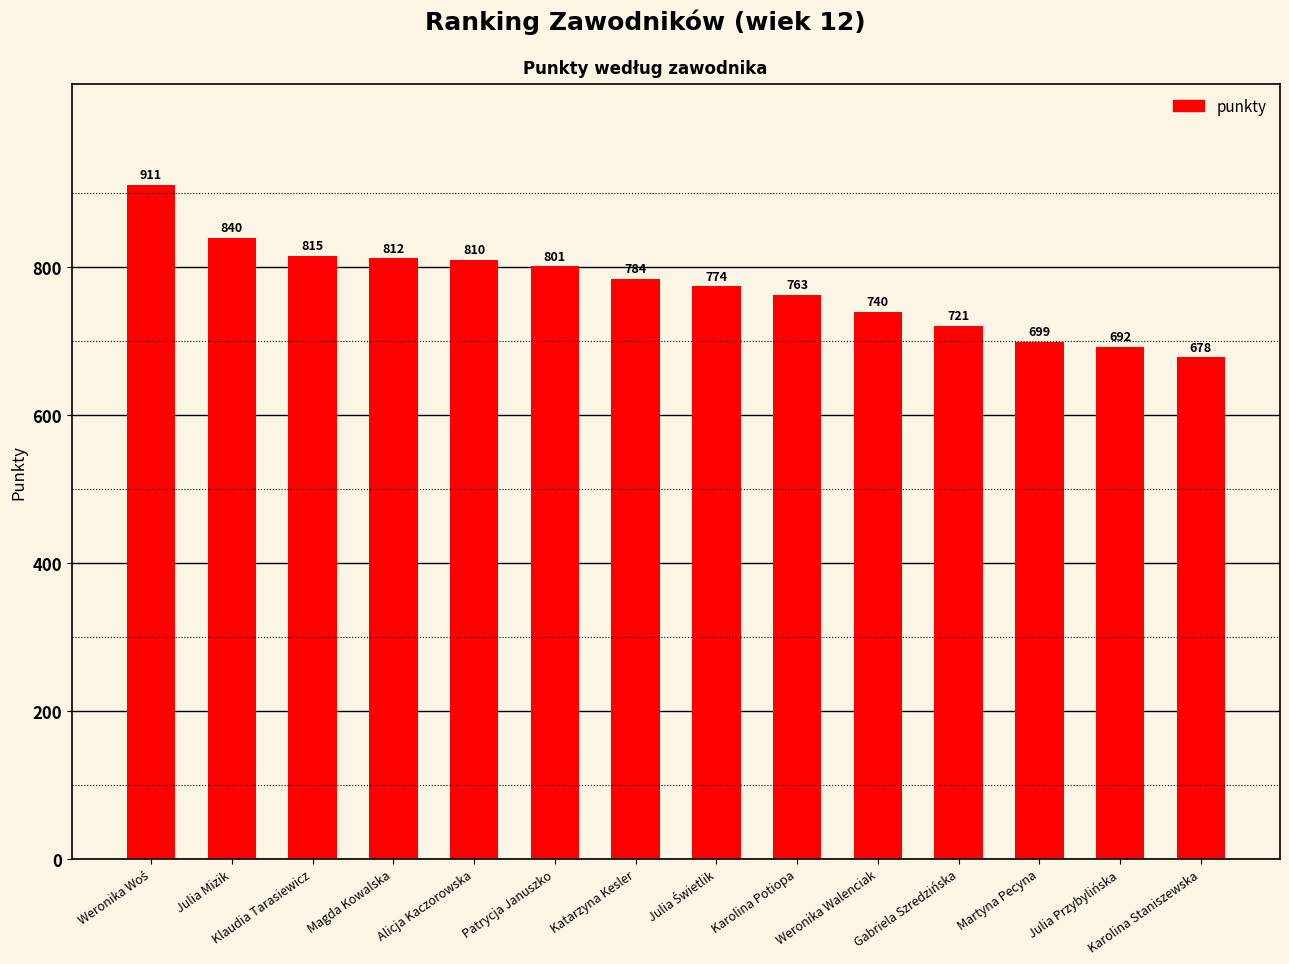

What is the difference between the maximum and minimum values?

233